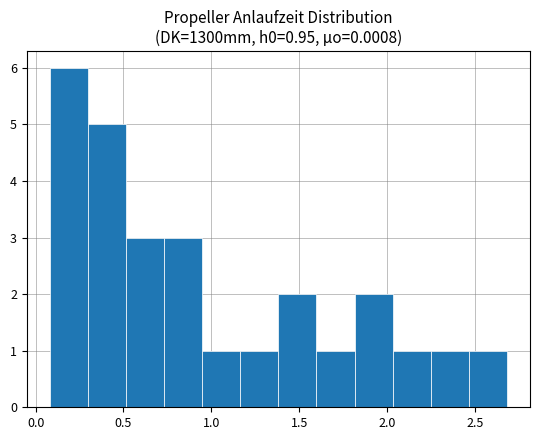

Over which range of the x-axis is the bar tallest?

0.10 to 0.30